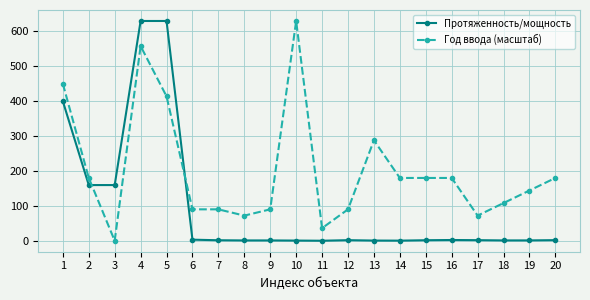

At which label is Протяженность/мощность closest to 315?

1